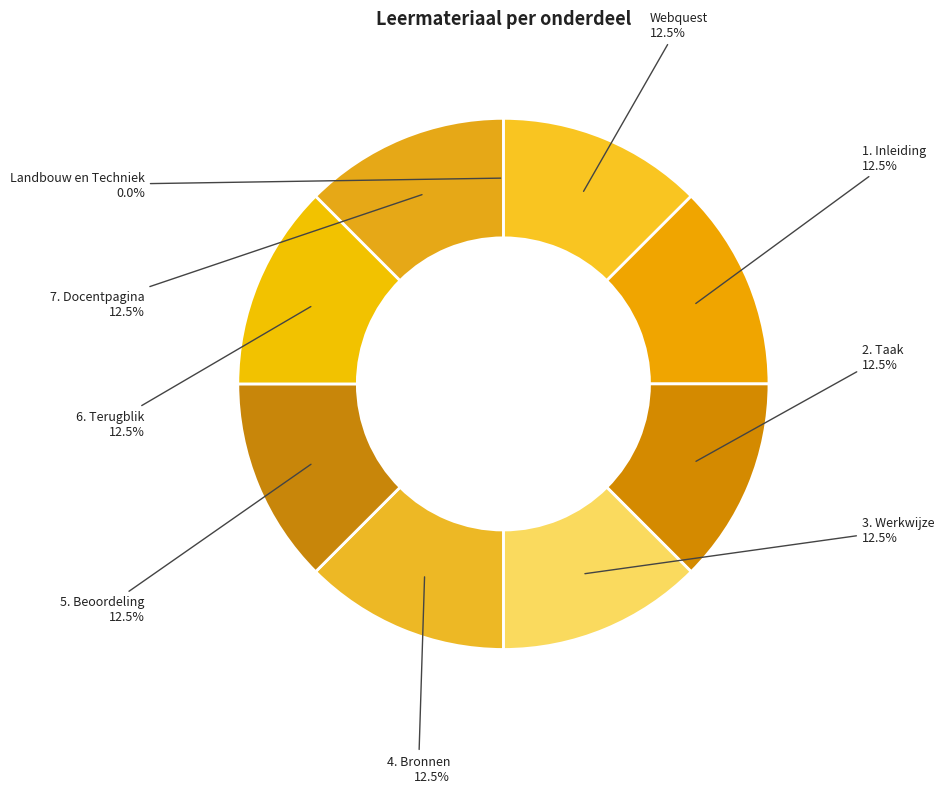

How much of the chart is everything except 1. Inleiding?

87.5%